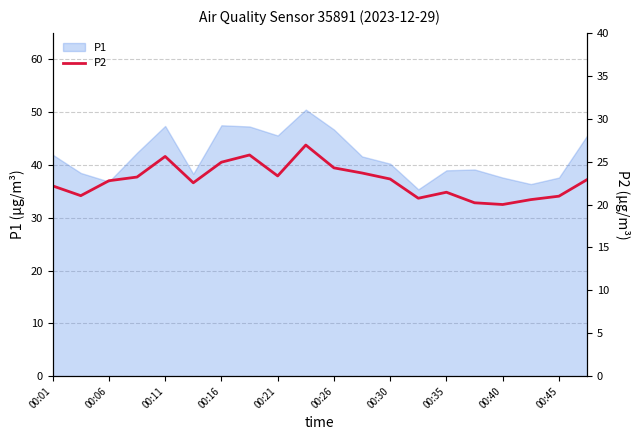

True or false: P1 has a value of 12.4 at 00:40.

False